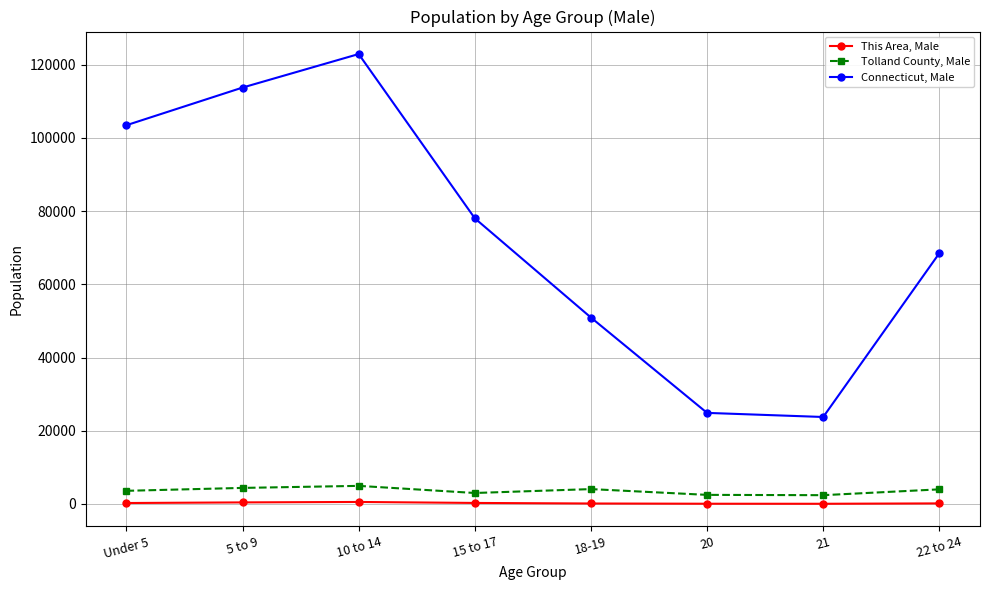

What is the difference between the highest and lowest values at 10 to 14?

122397